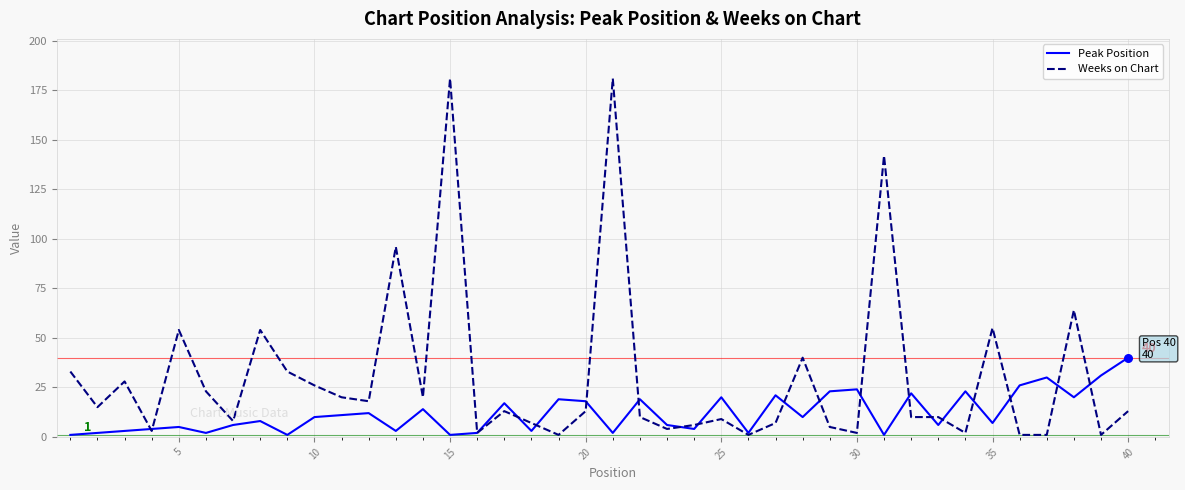

What are all the series names shown in the legend?

Peak Position, Weeks on Chart